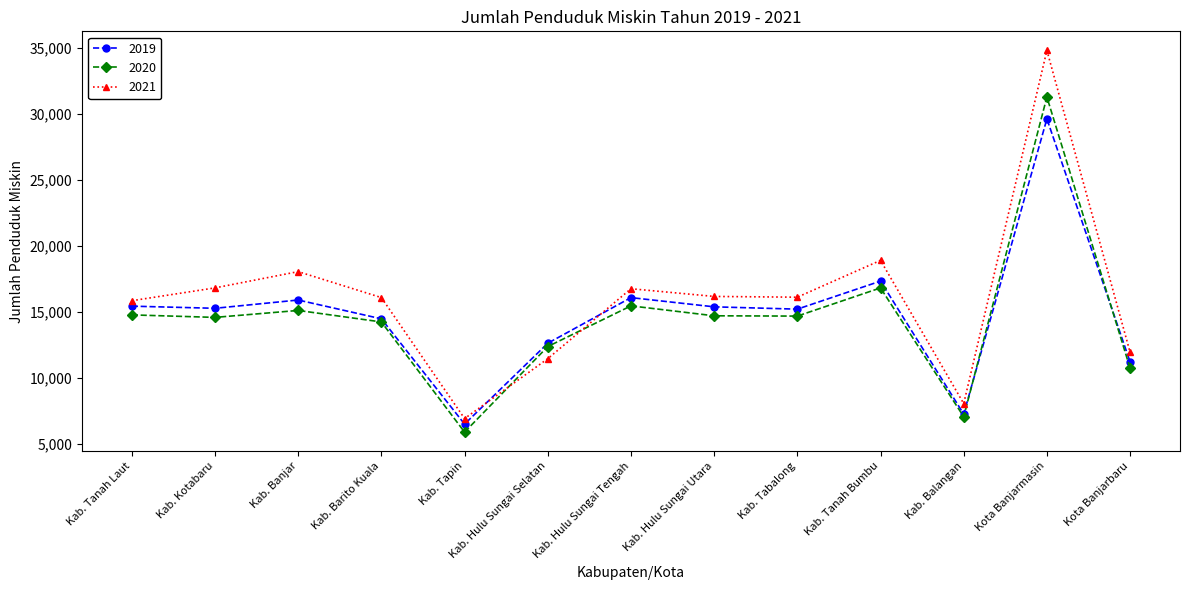

What is the difference between the highest and lowest values at Kab. Banjar?

2943